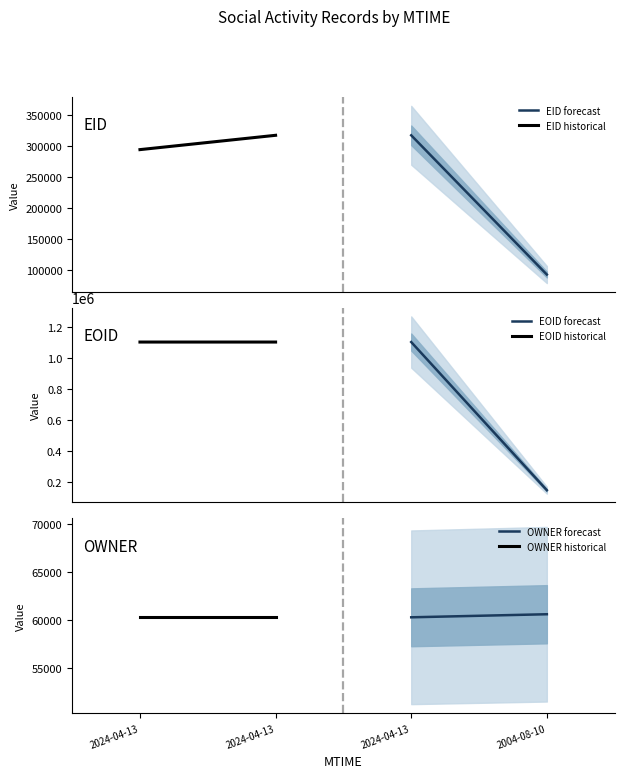

Which series has the largest range (max minus min)?

EOID forecast